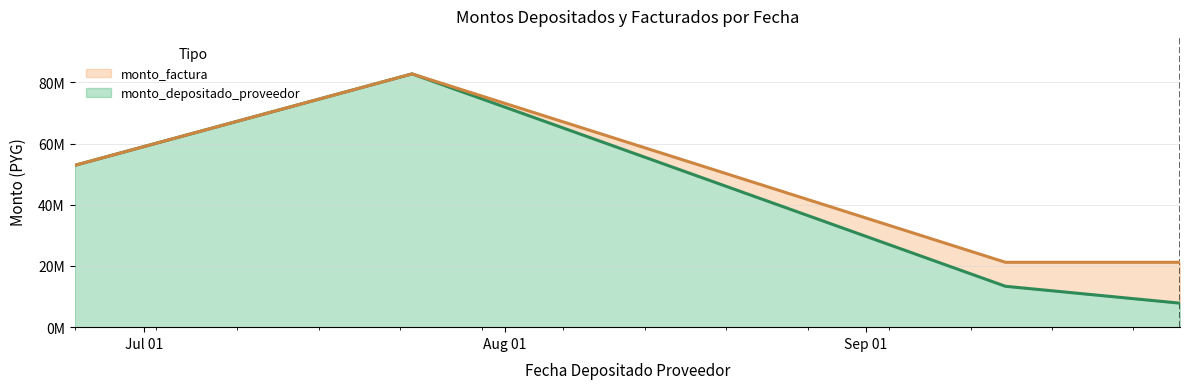

Between 2018-07-24 and 2018-09-13, which is larger?

2018-07-24